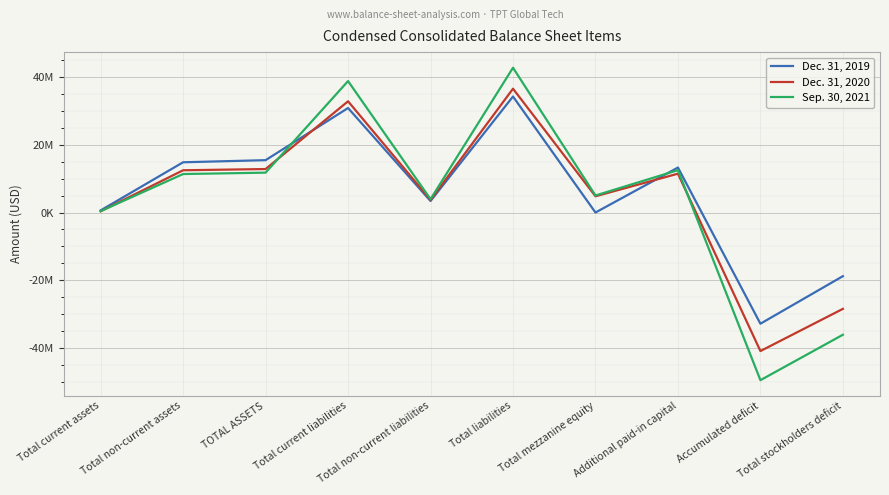

True or false: Dec. 31, 2020 has more than 2 points higher than both neighbors.

True